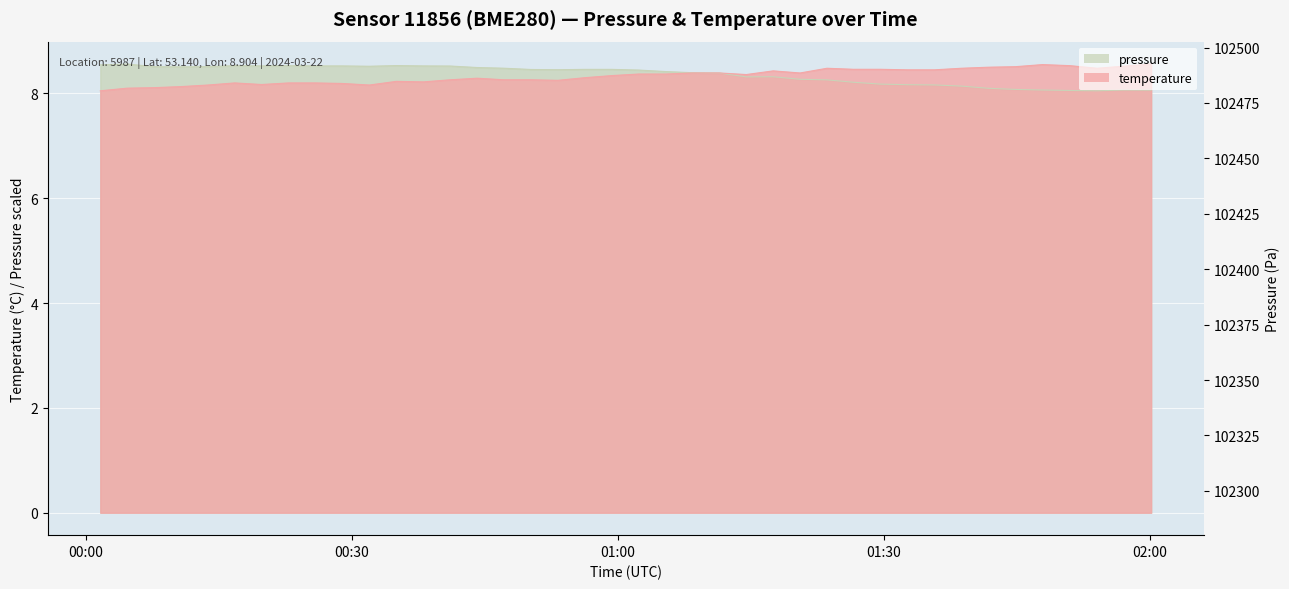

At 2024-03-22T00:04:39, list the series in order from smallest to largest.

temperature, pressure